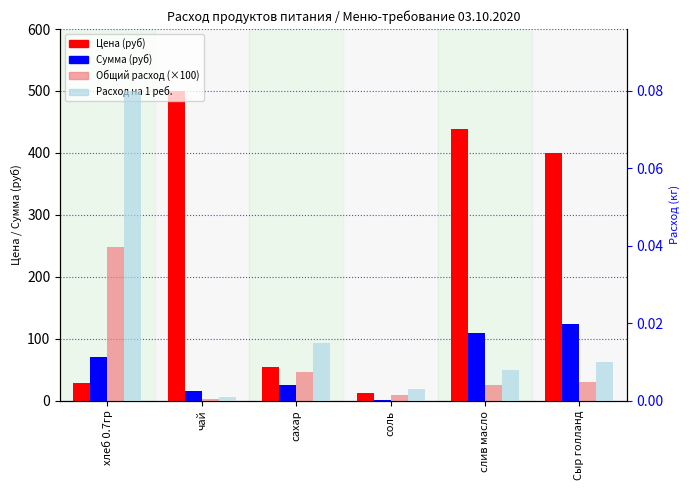

How many bars are there in each group?

4